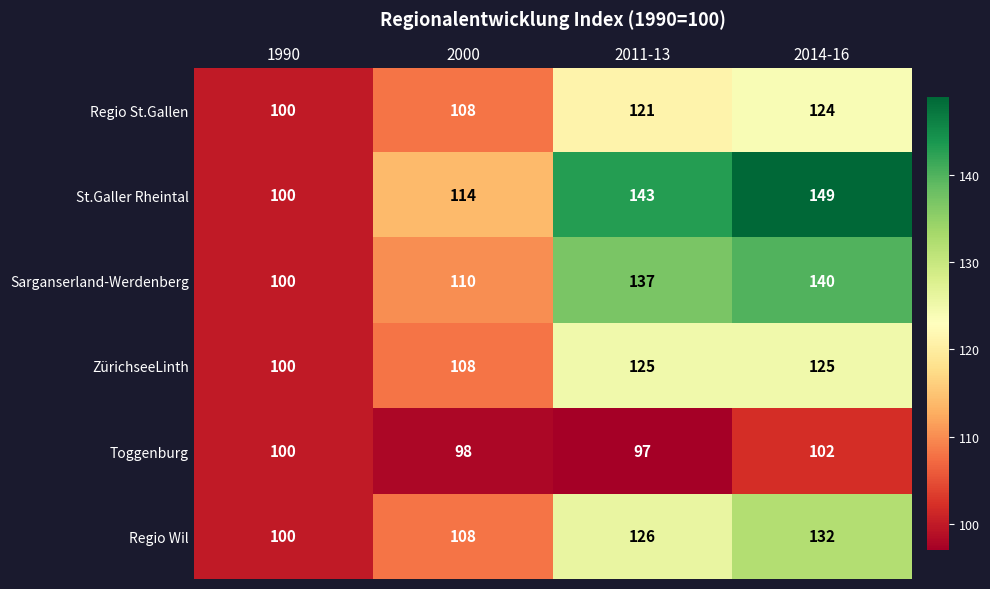

What is the difference between the second highest and second lowest values in the ZürichseeLinth series?

17